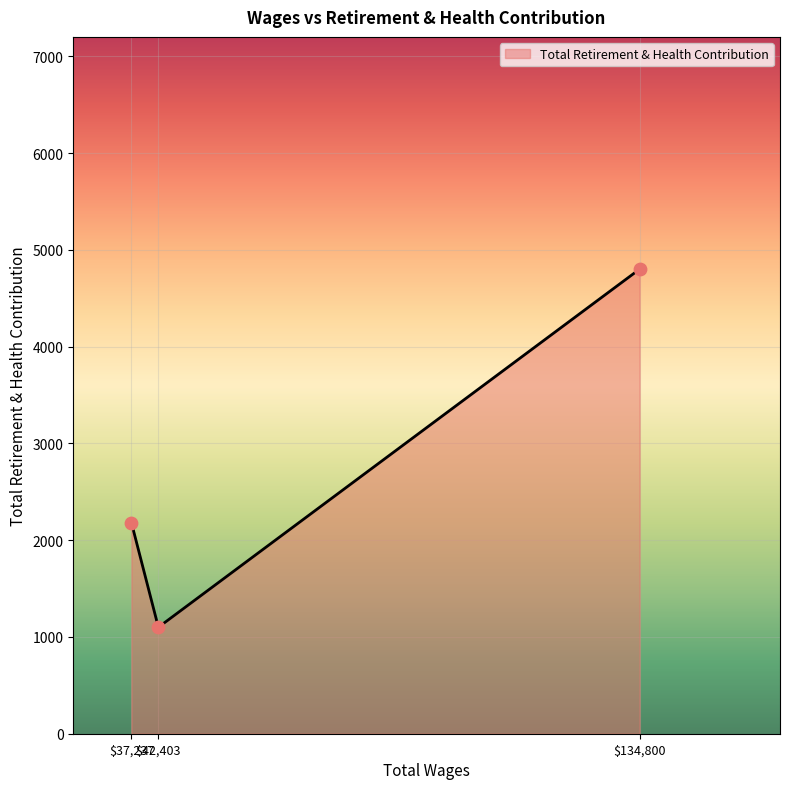

What is the minimum value shown in the chart?

1100